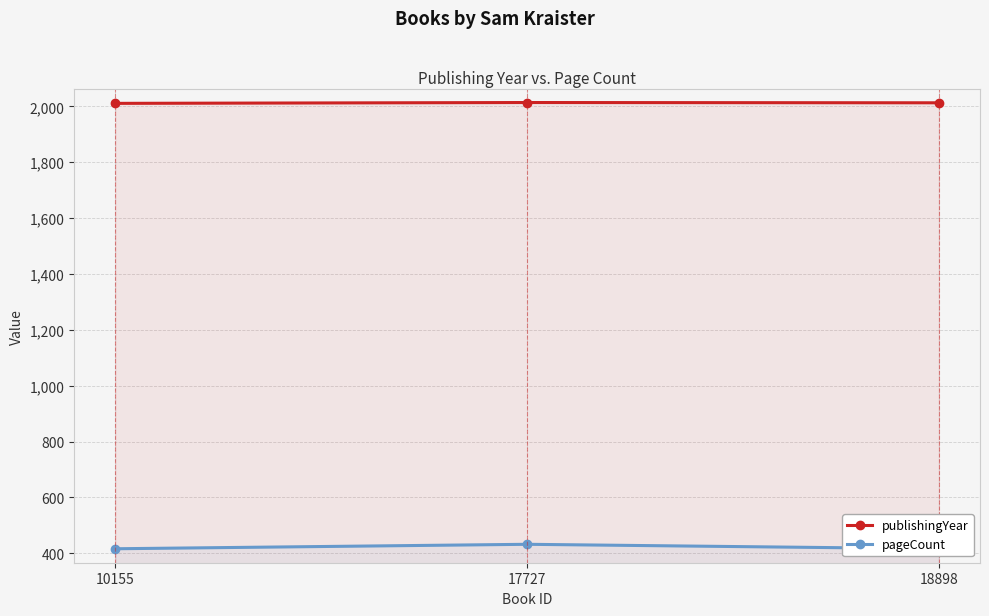

Which series has the largest range (max minus min)?

pageCount